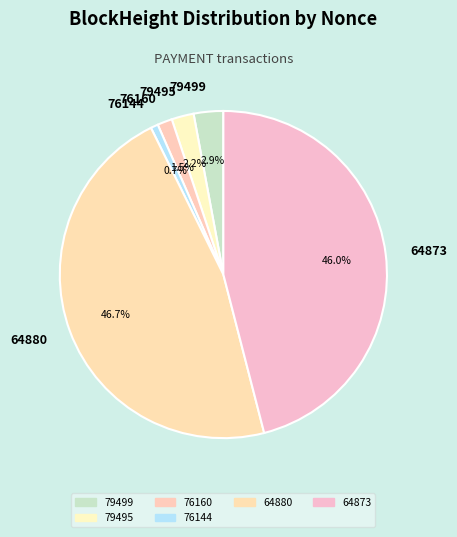

To the nearest percent, what is the average slice percentage?

17%